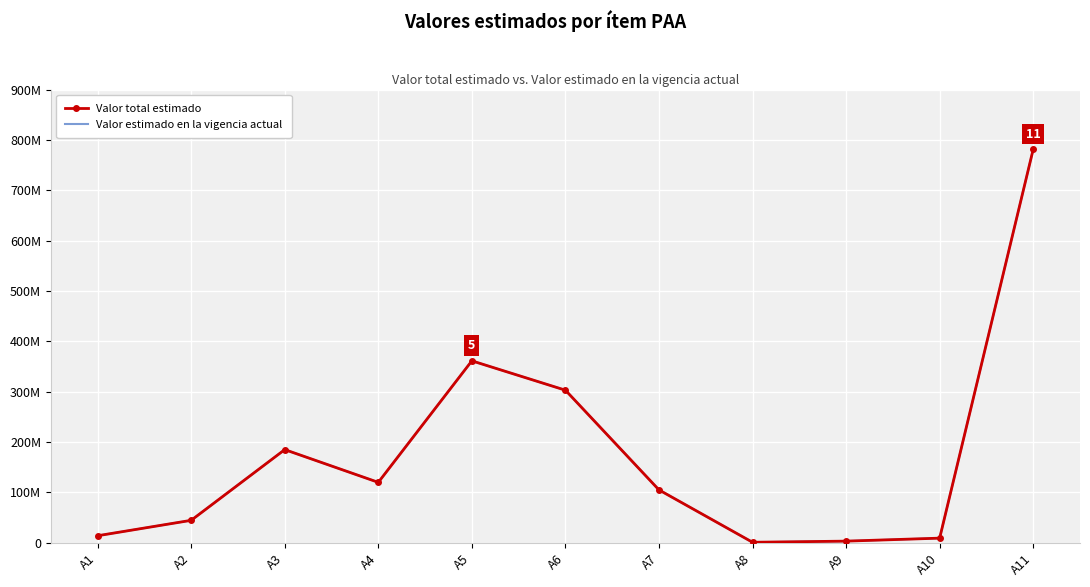

What is the minimum value shown in the chart?

1039394